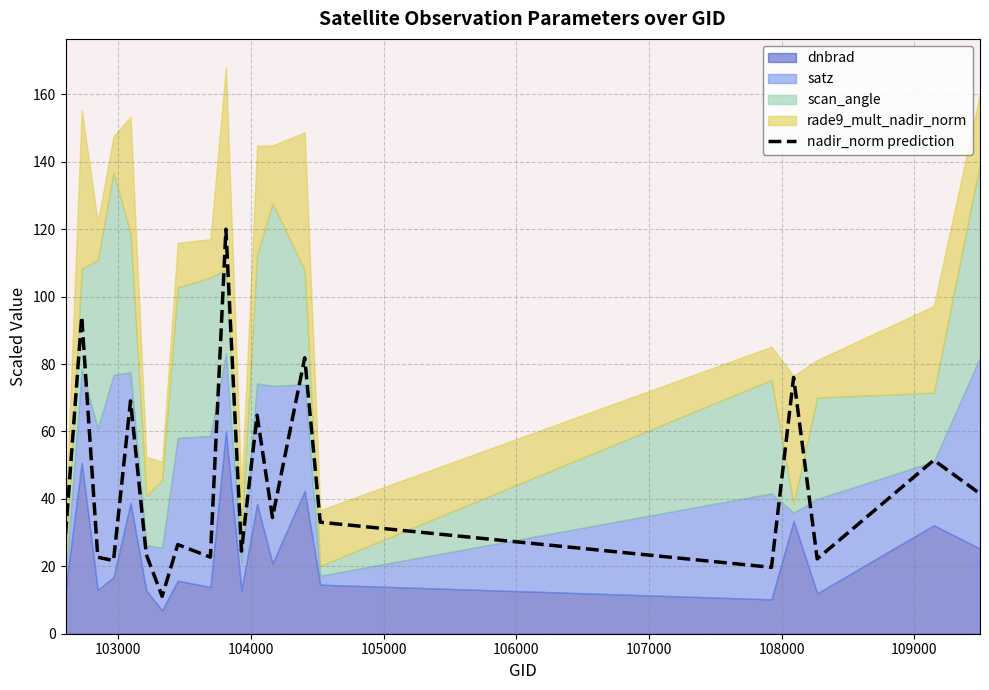

What is the lowest value of the nadir_norm prediction series?

11.1